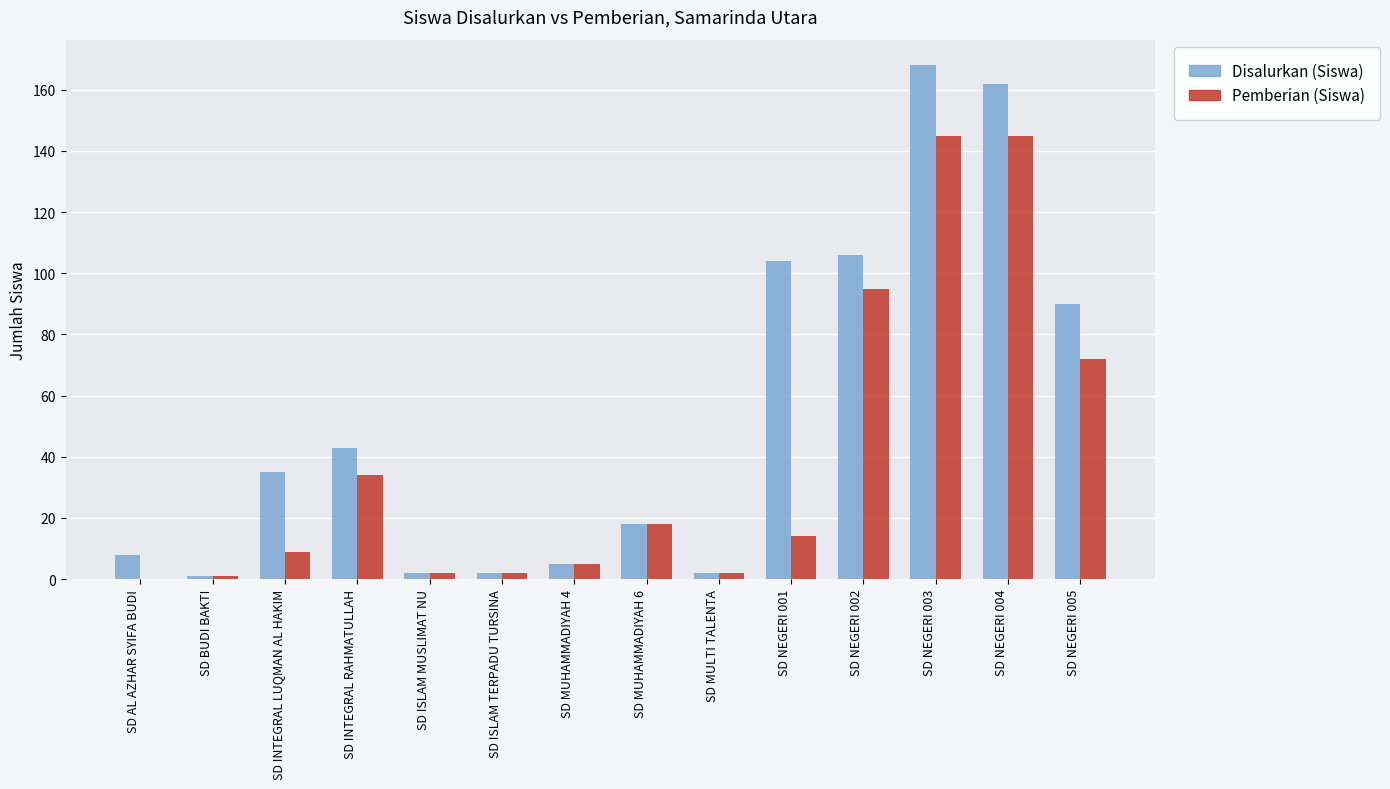

What are all the series names shown in the legend?

Disalurkan (Siswa), Pemberian (Siswa)